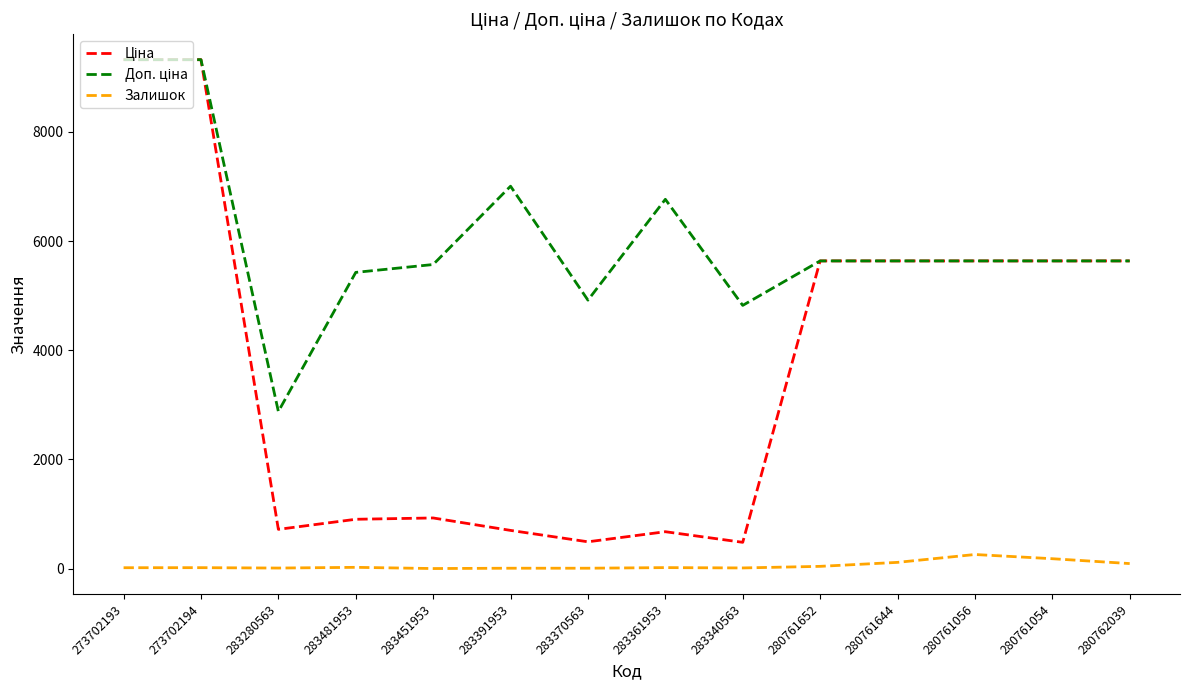

What is the maximum value shown in the chart?

9321.4